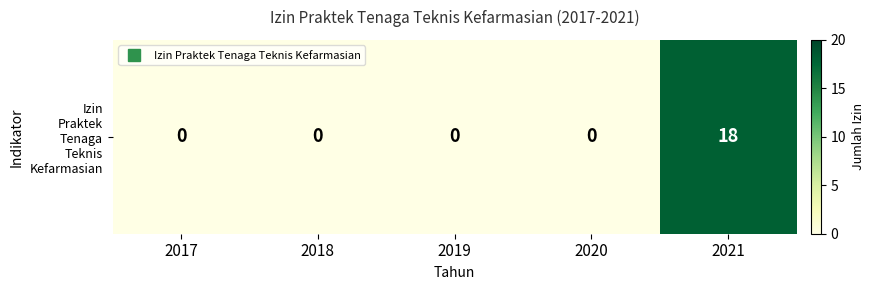

Which label corresponds to the smallest value in the chart?

2017